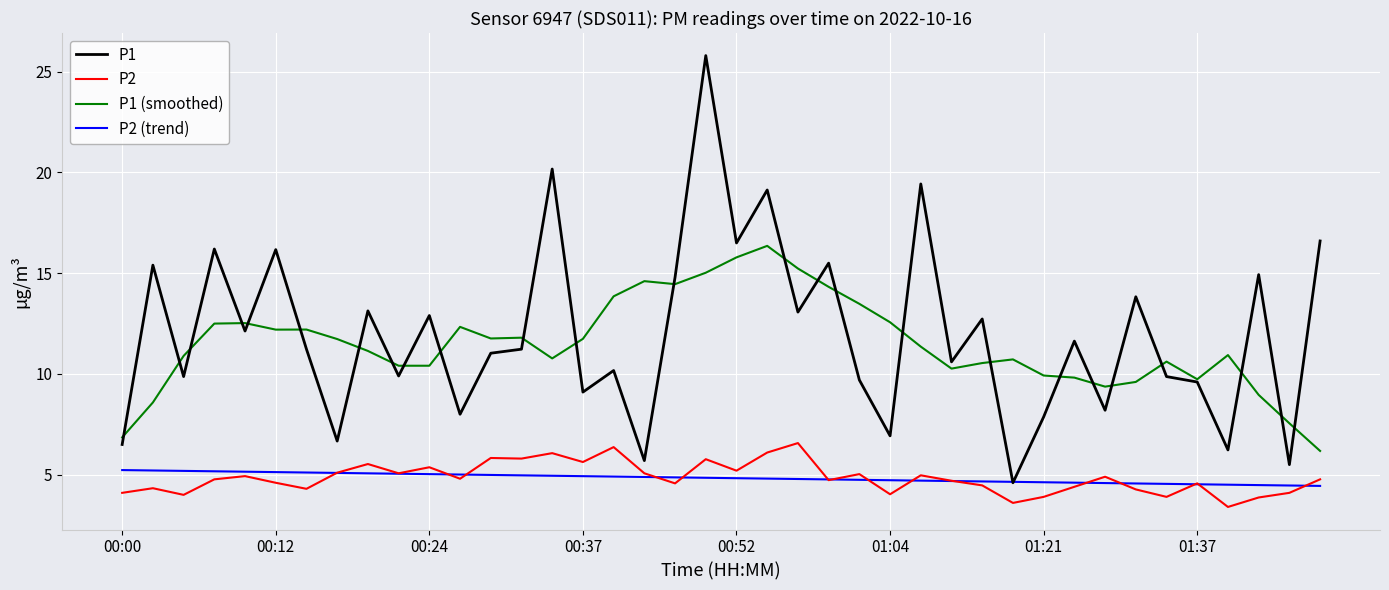

Which series has the largest range (max minus min)?

P1